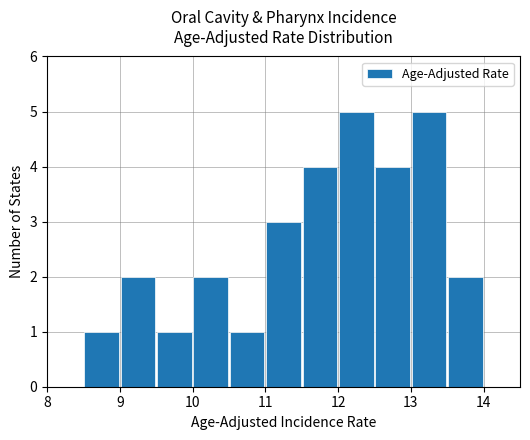

What is the maximum value shown in the chart?

5